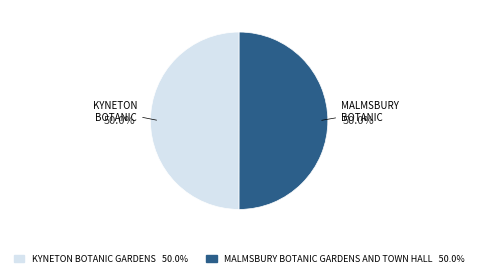

Approximately how many times larger is the value at MALMSBURY BOTANIC GARDENS AND TOWN HALL 50.0% compared to KYNETON BOTANIC GARDENS 50.0%?

1.0